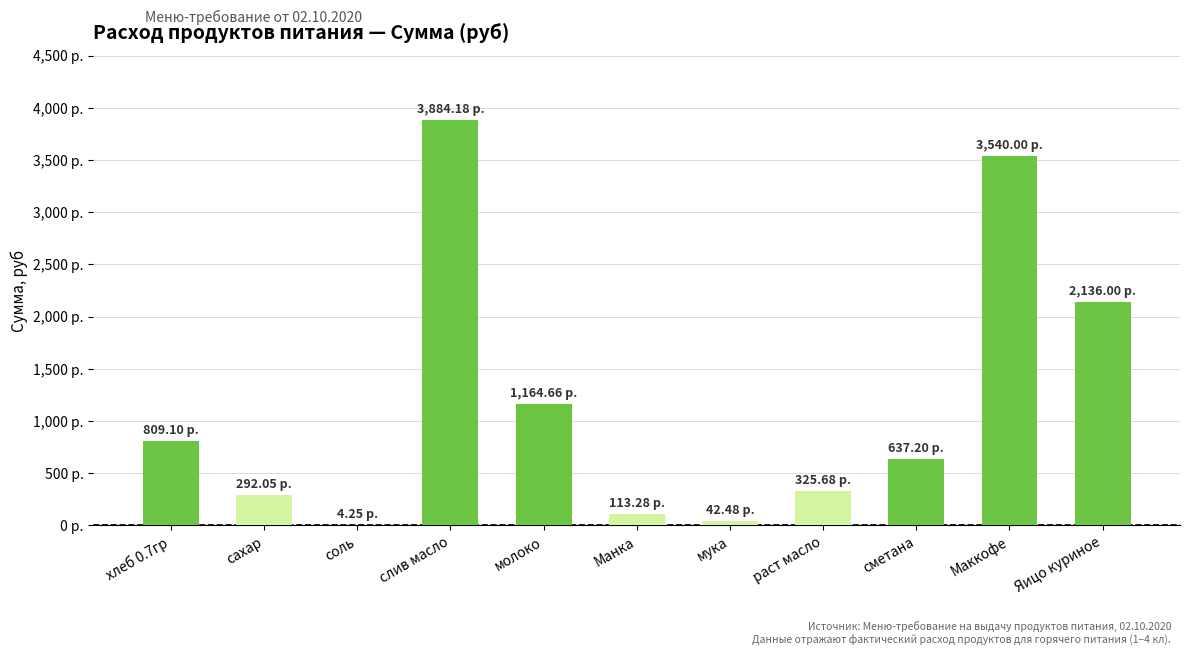

What is the sum of all values?

12948.9